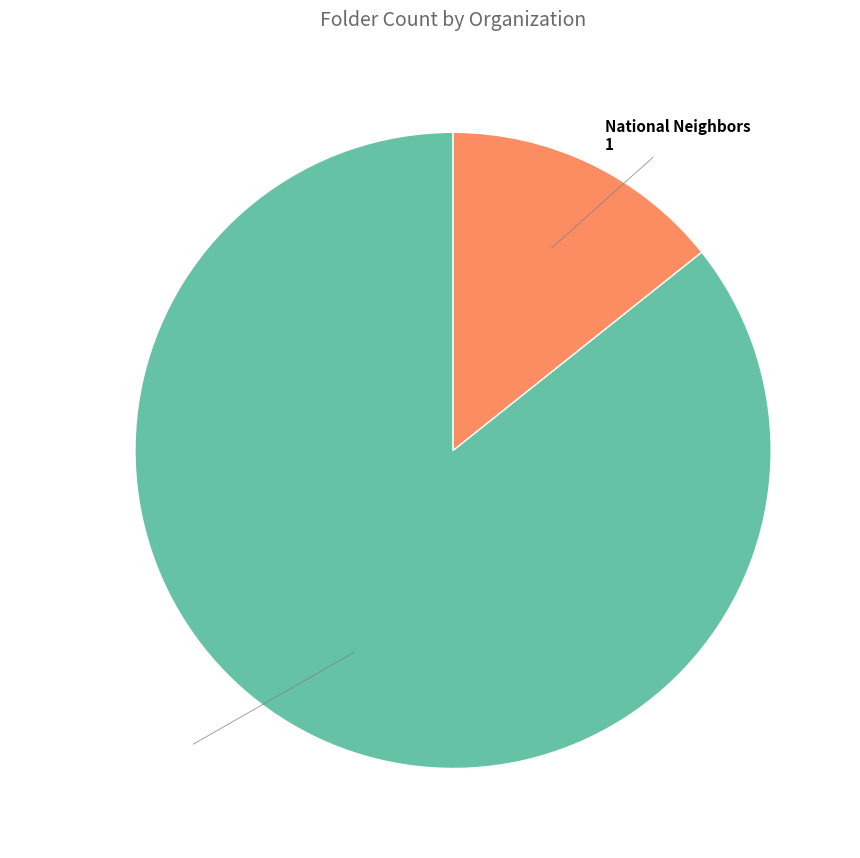

Is there any slice that represents more than half of the pie?

Yes